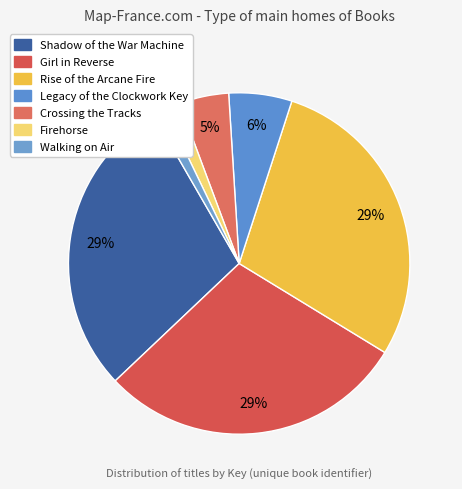

To the nearest percent, what is the average slice percentage?

14%